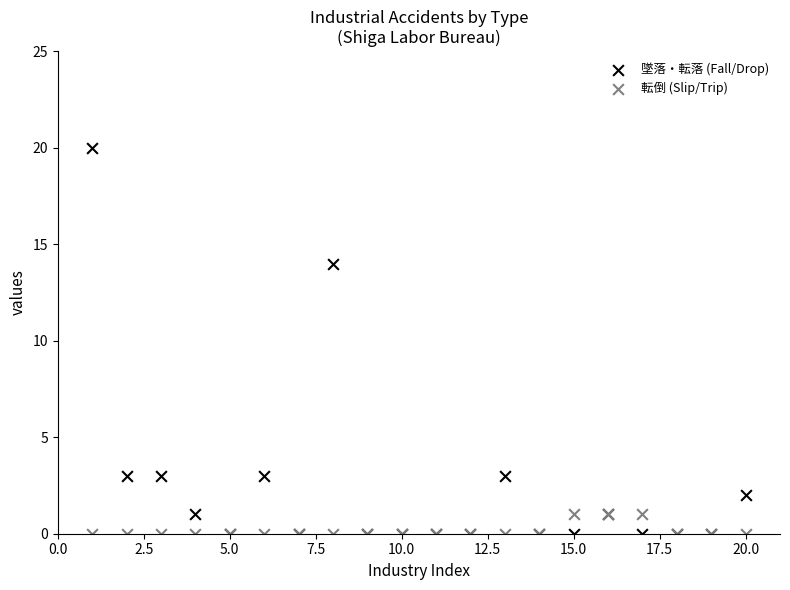

What are all the series names shown in the legend?

墜落・転落 (Fall/Drop), 転倒 (Slip/Trip)